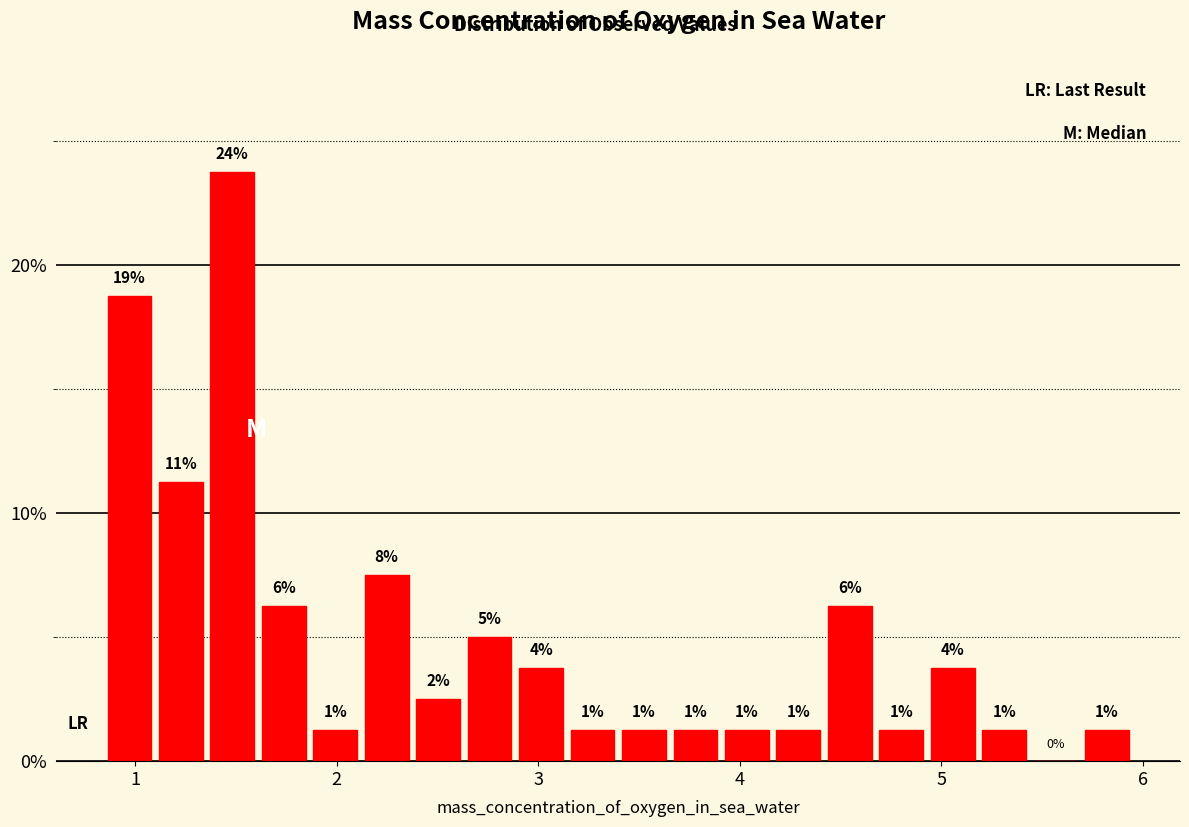

Around what value on the x-axis is the tallest bar? Give the approximate position of its centre, as read against the axis.

1.5